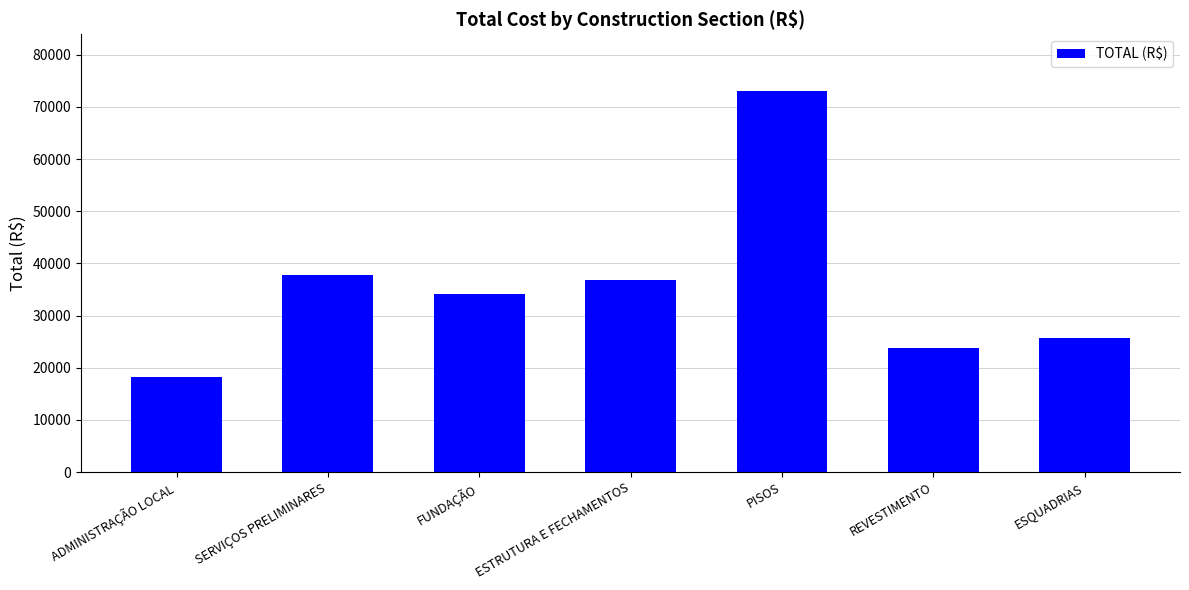

Reading right to left, extract all data points from this chart.

25677.6	23803.5	72982.9	36750.2	34186.0	37775.6	18290.0